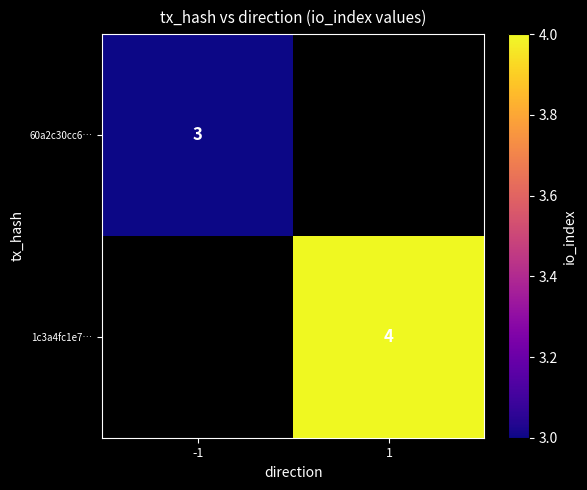

Is it true that 1c3a4fc1e7… equals 6 at 1?

False